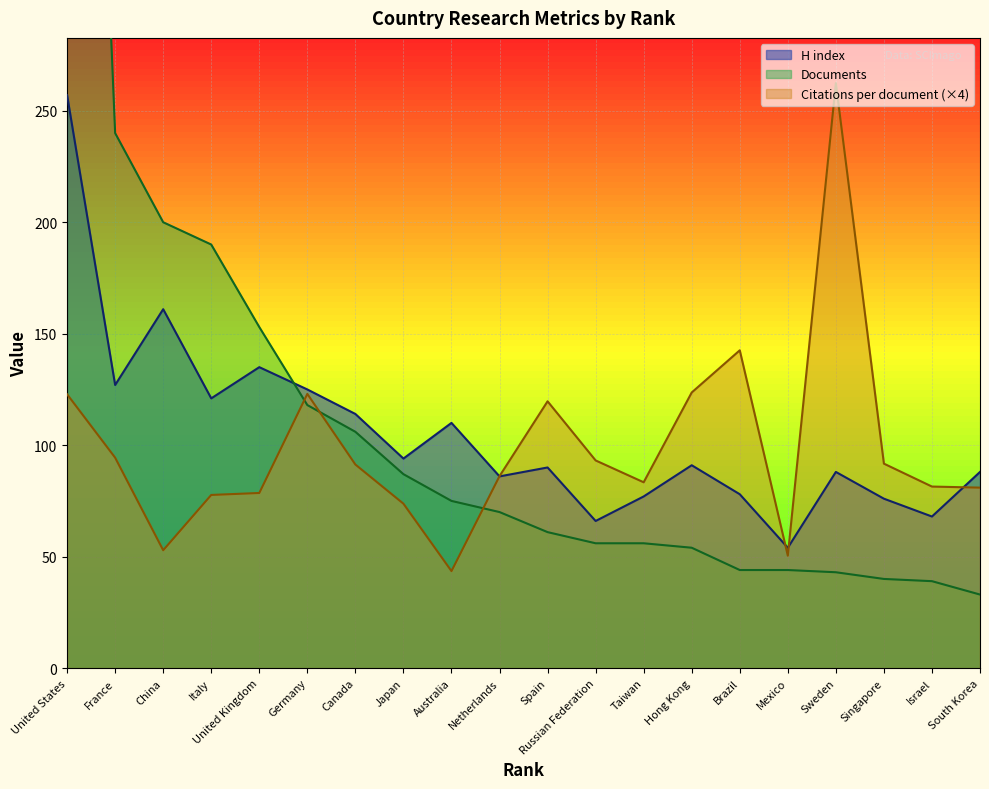

What is the average value of the Documents series?

123.3